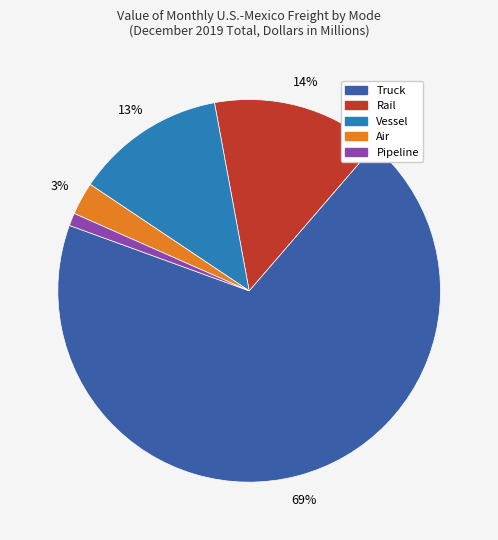

To the nearest percent, what is the difference between the largest and smallest slice percentages?

68%